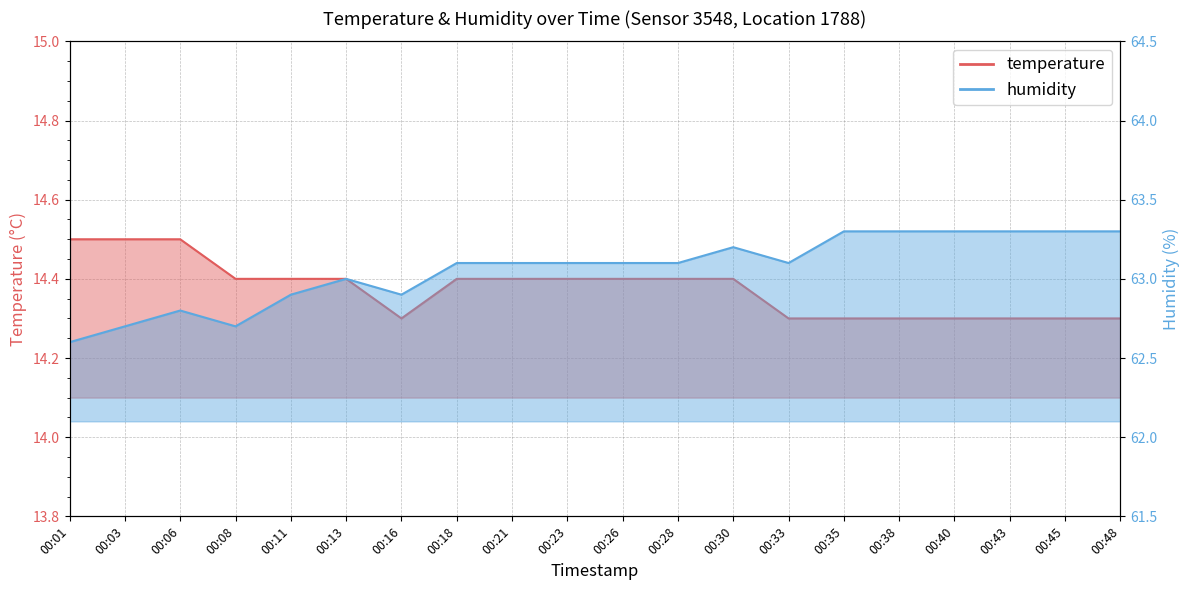

At which category does humidity reach its first local valley?

00:08